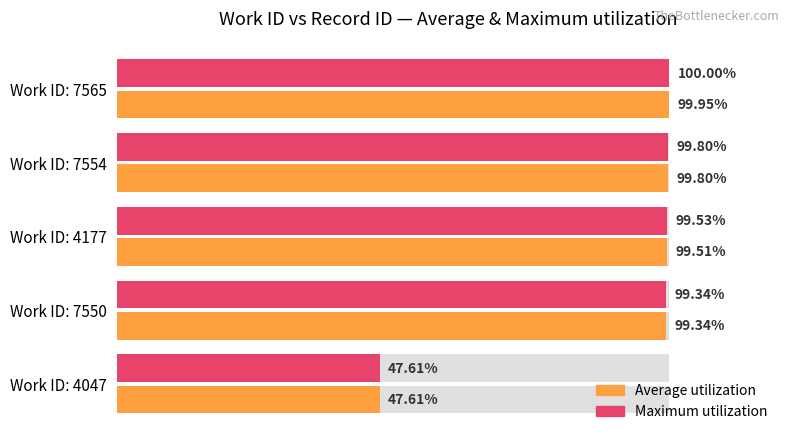

Between Work ID: 7550 and Work ID: 4047, which is larger?

Work ID: 7550